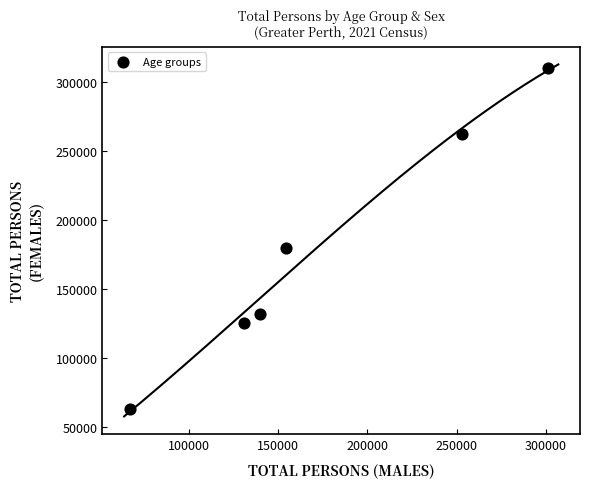

What Y value in the scatter plot is closest to 186304?

179344